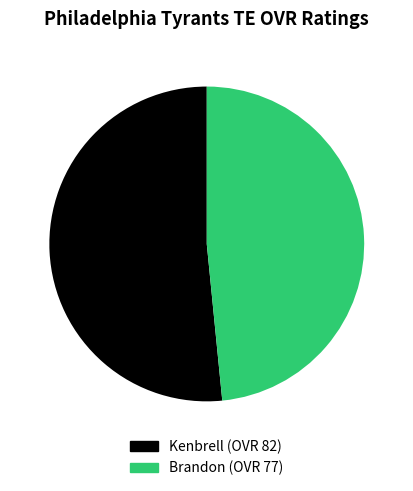

To the nearest percent, what is the average slice percentage?

50%